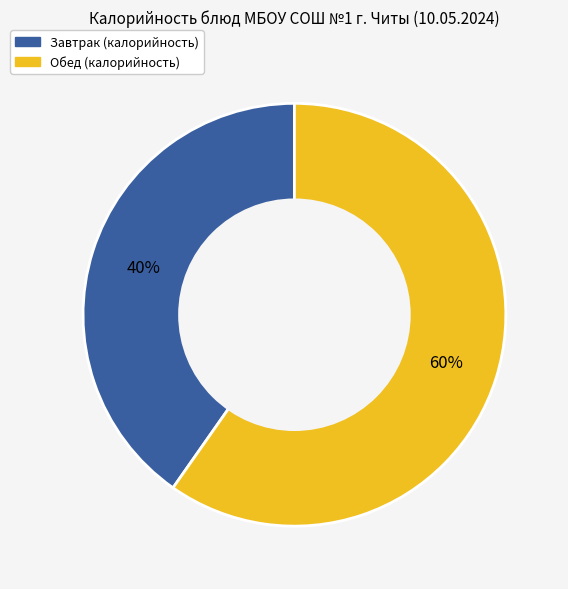

To the nearest percent, what is the average slice percentage?

50%